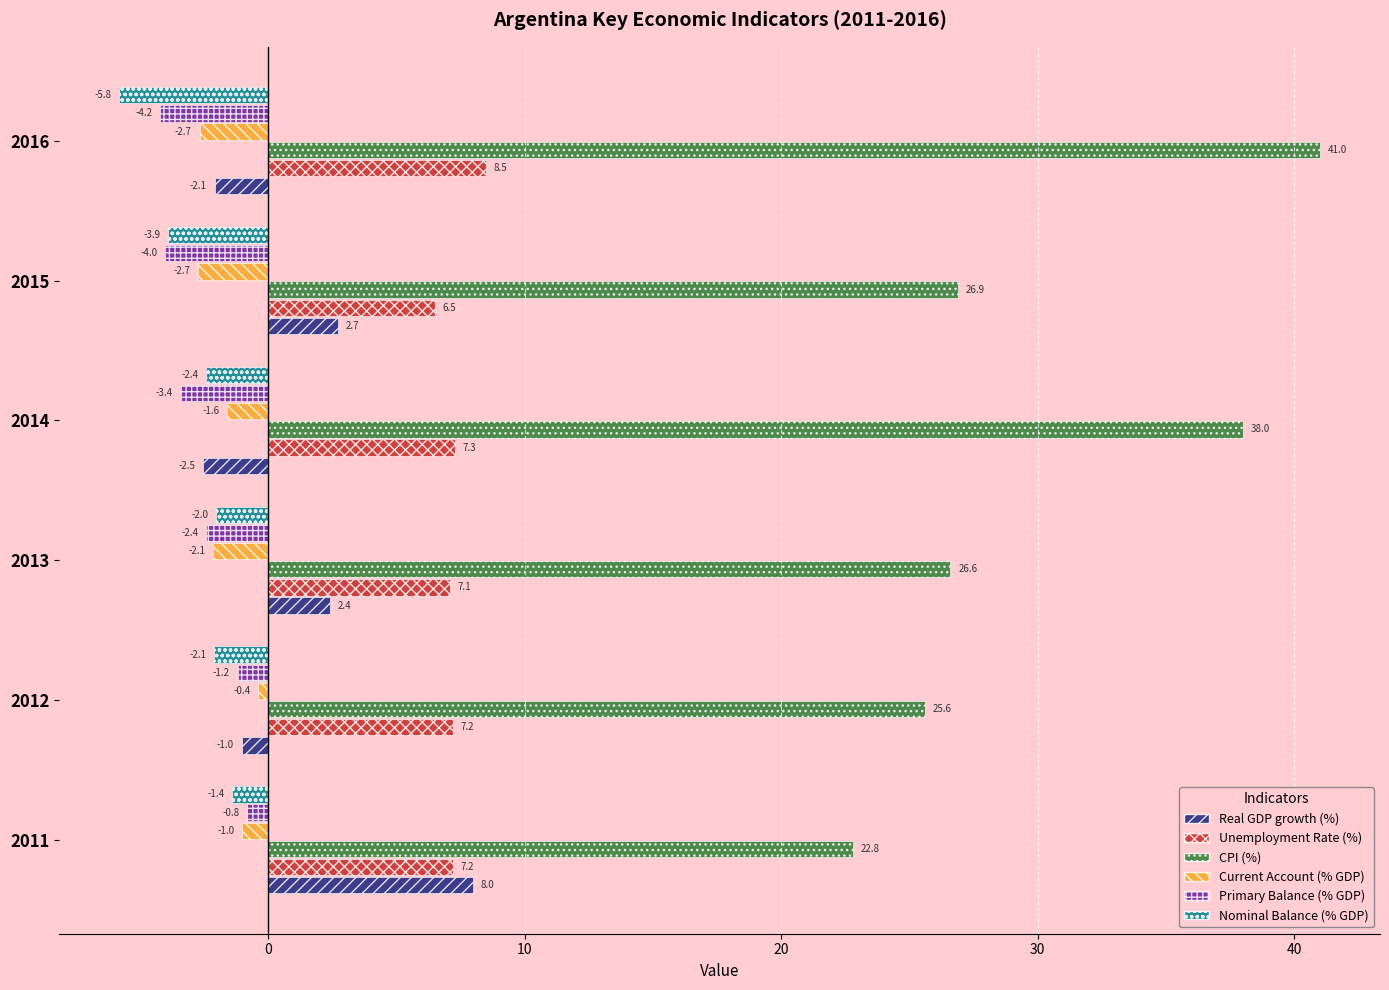

Which category has the lowest value across all series?

2016